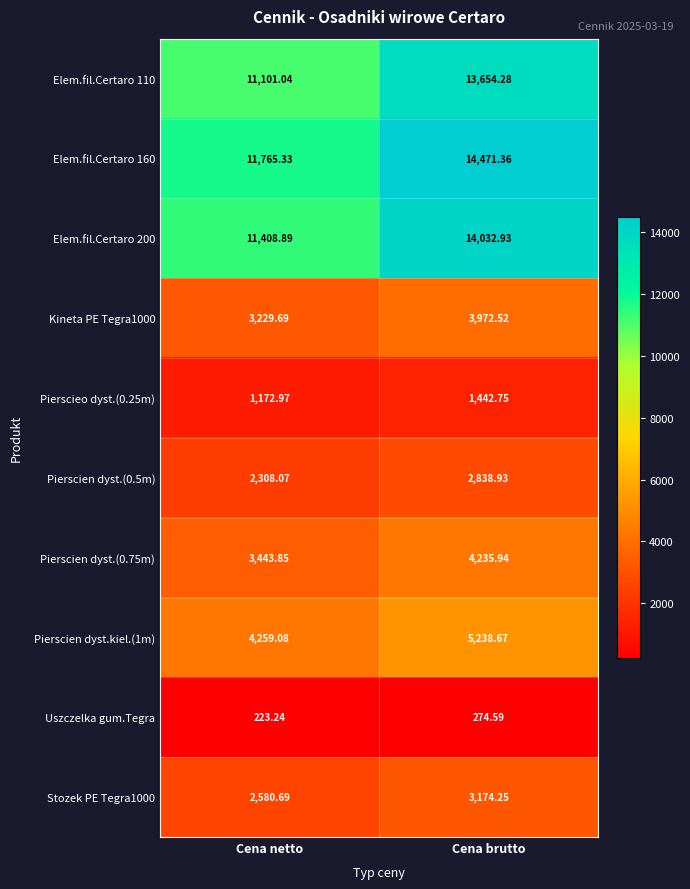

Between Cena netto and Cena brutto, which series saw the biggest shift?

Elem.fil.Certaro 160